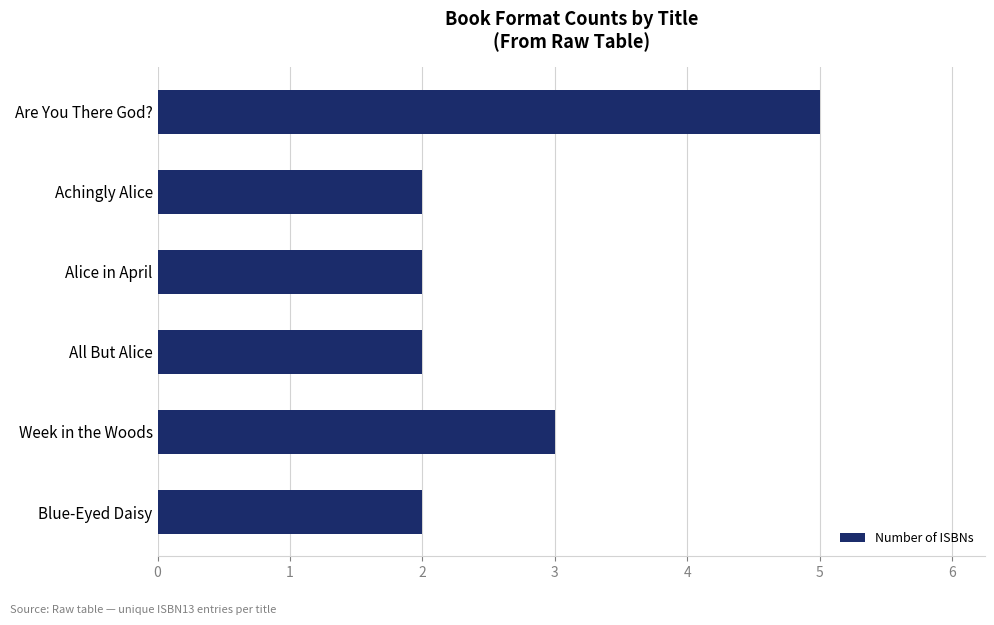

How many bars are there in total?

6